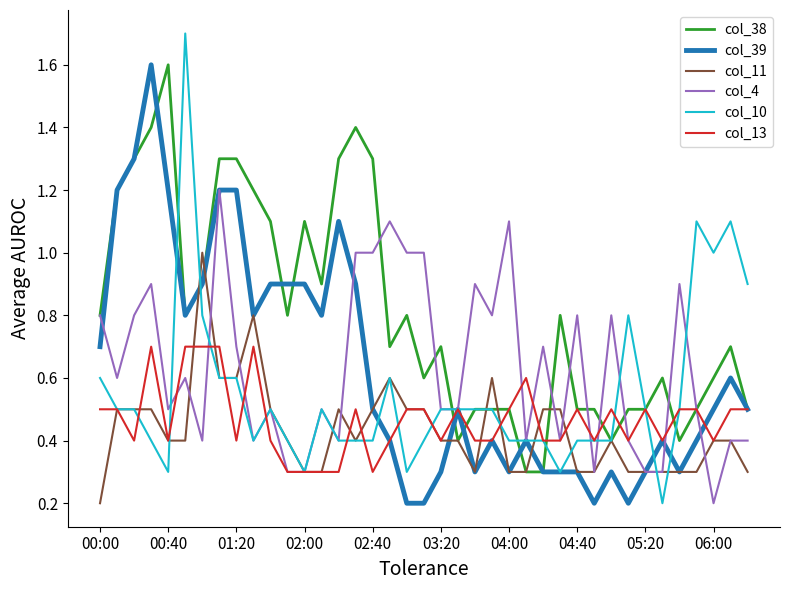

Which series has the largest total across all categories?

col_38